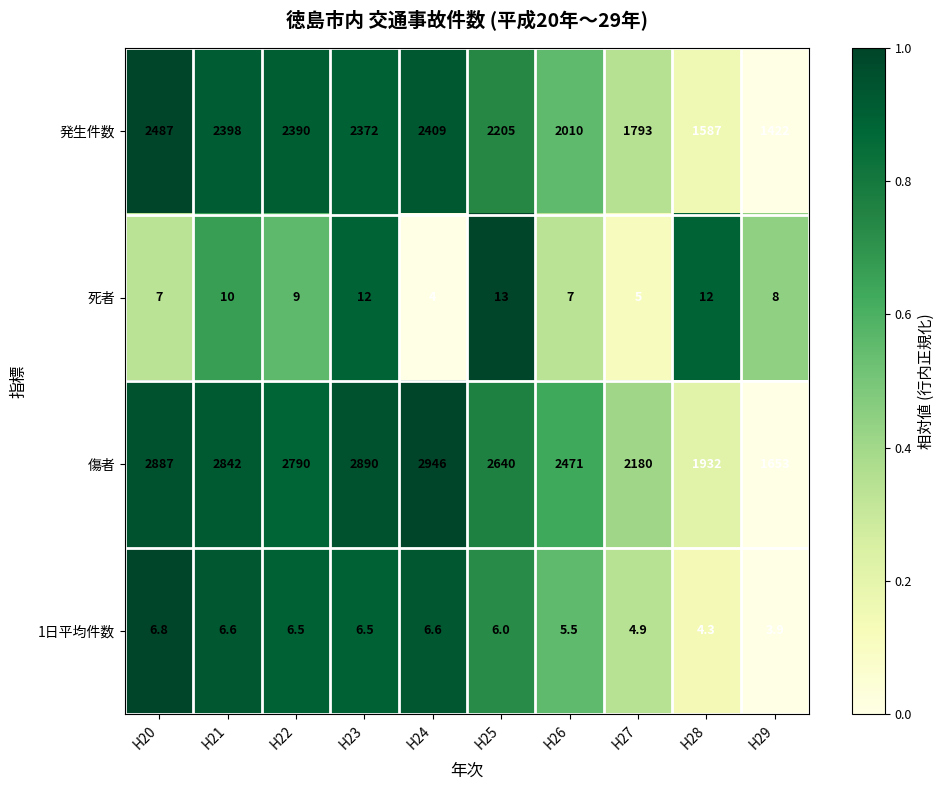

Which series has the largest total across all categories?

傷者